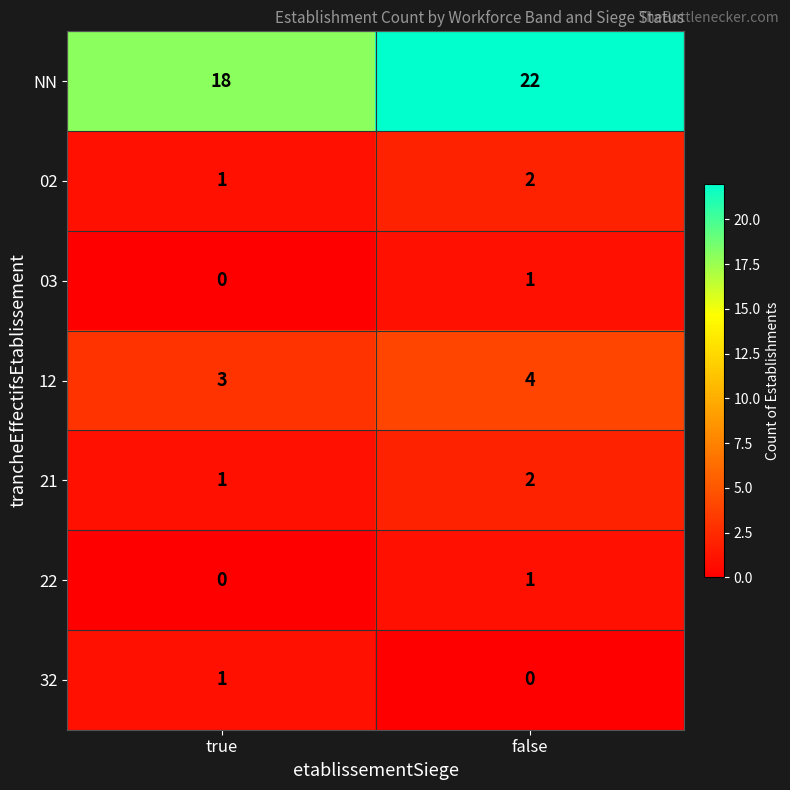

What is the difference between the maximum and minimum values in the NN series?

4